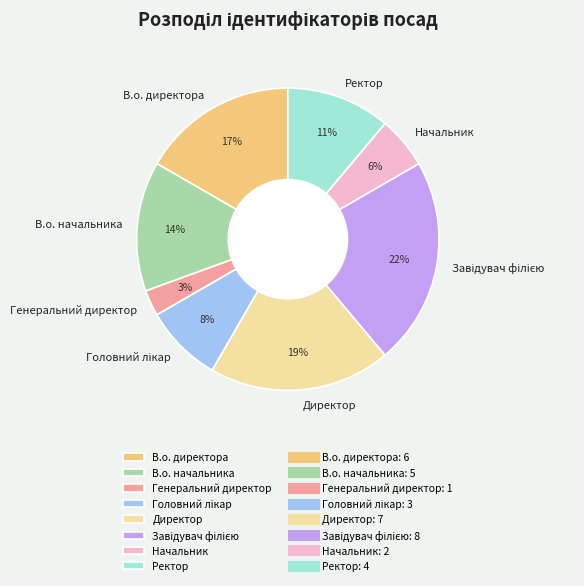

Is the sum of Генеральний директор and Директор greater than half?

No